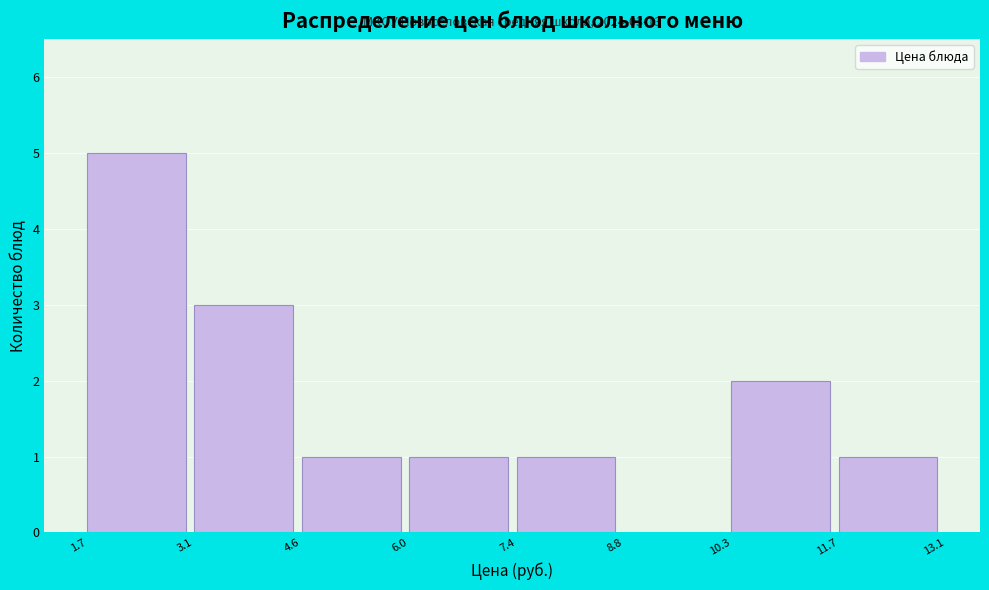

Over which range of the x-axis is the bar tallest?

1.7 to 3.1